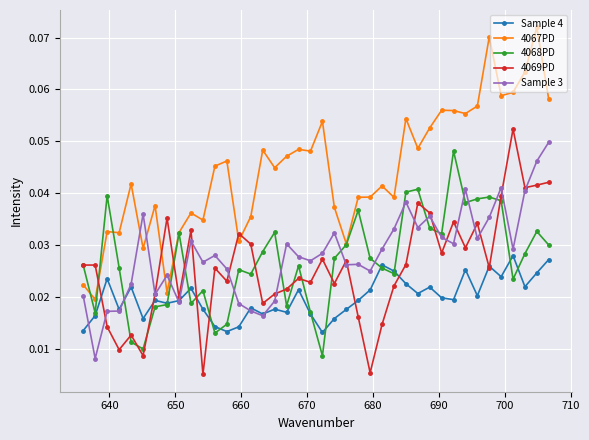

How many 4067PD values are between 0 and 1?

40